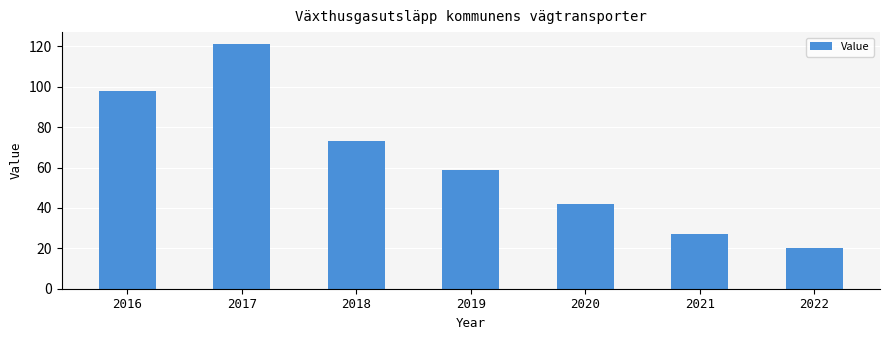

What is the value of the 6th bar from the left?

27